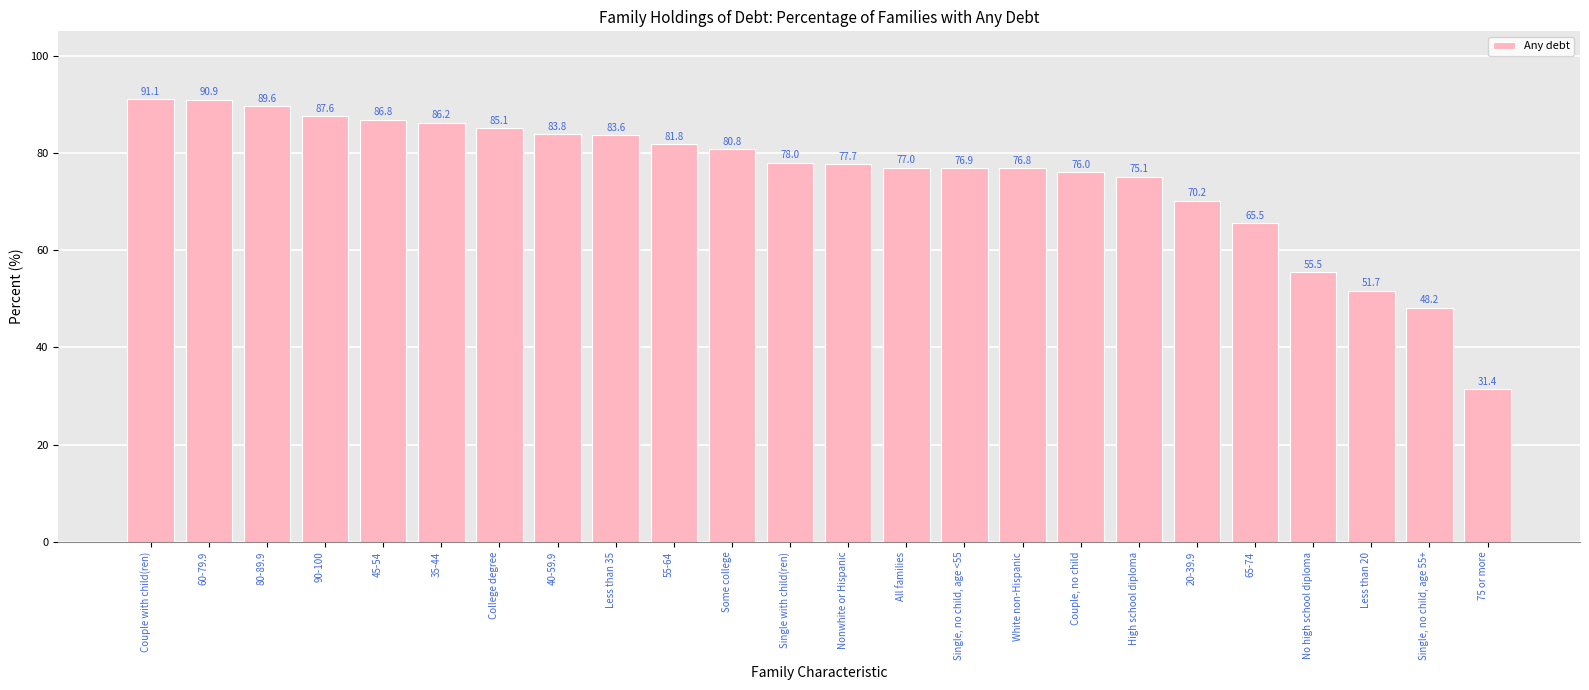

The chart shows a value of 39.7 at High school diploma. True or false?

False